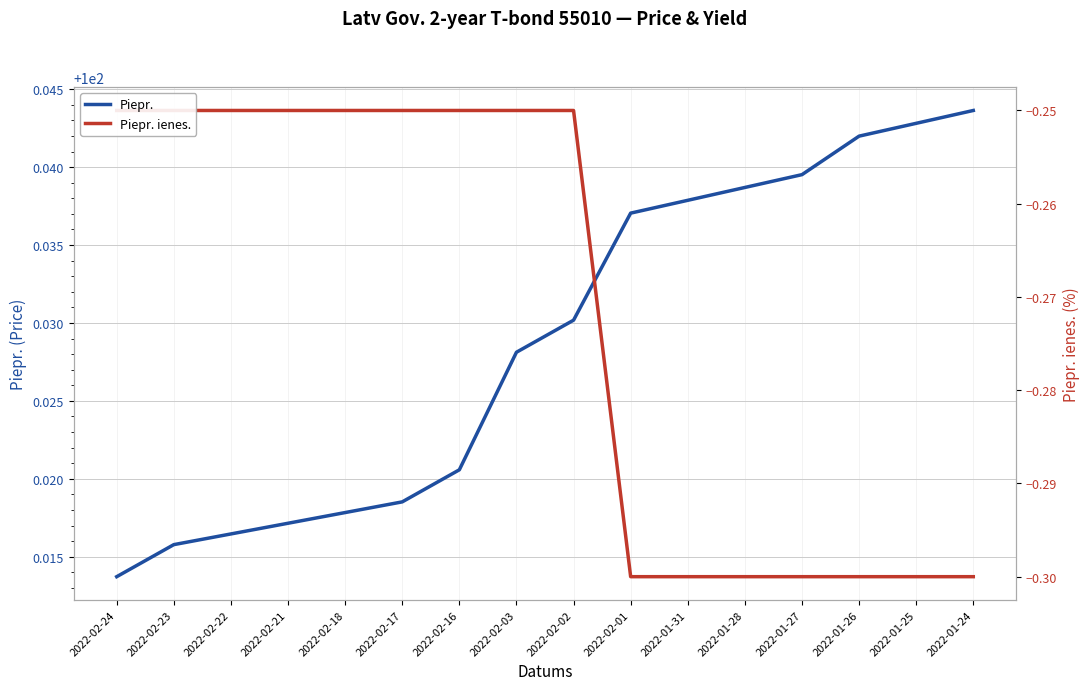

Rank the series by their average value, from highest to lowest.

Piepr., Piepr. ienes.